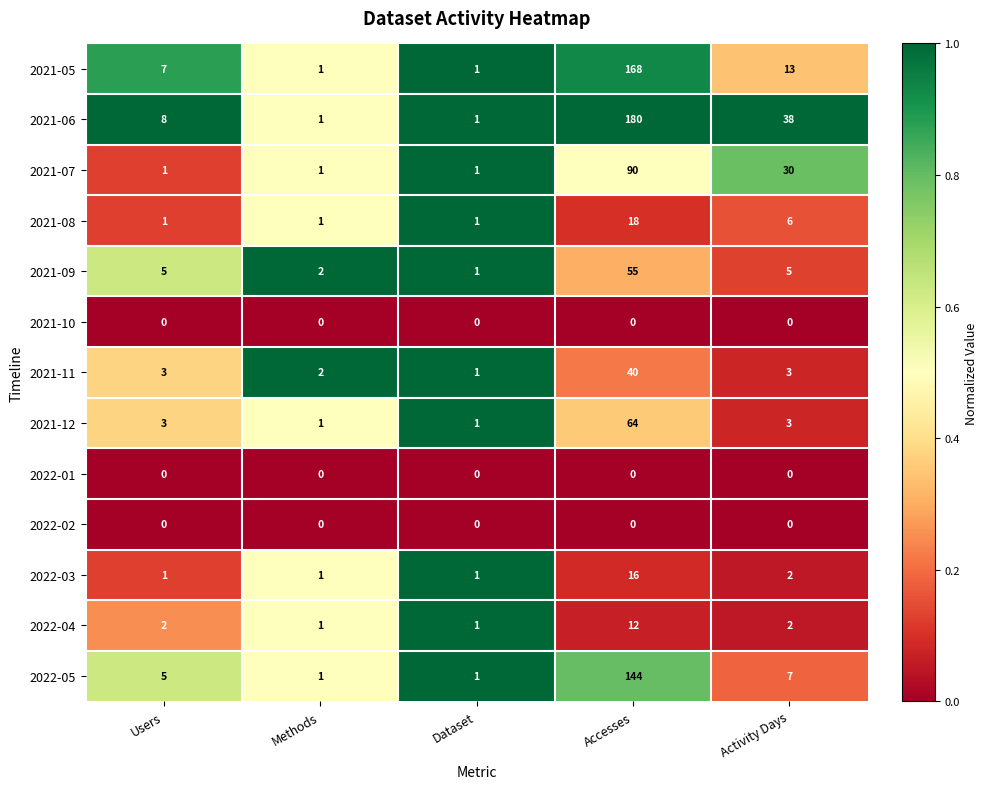

What is the sum of all 2021-09 values?

68